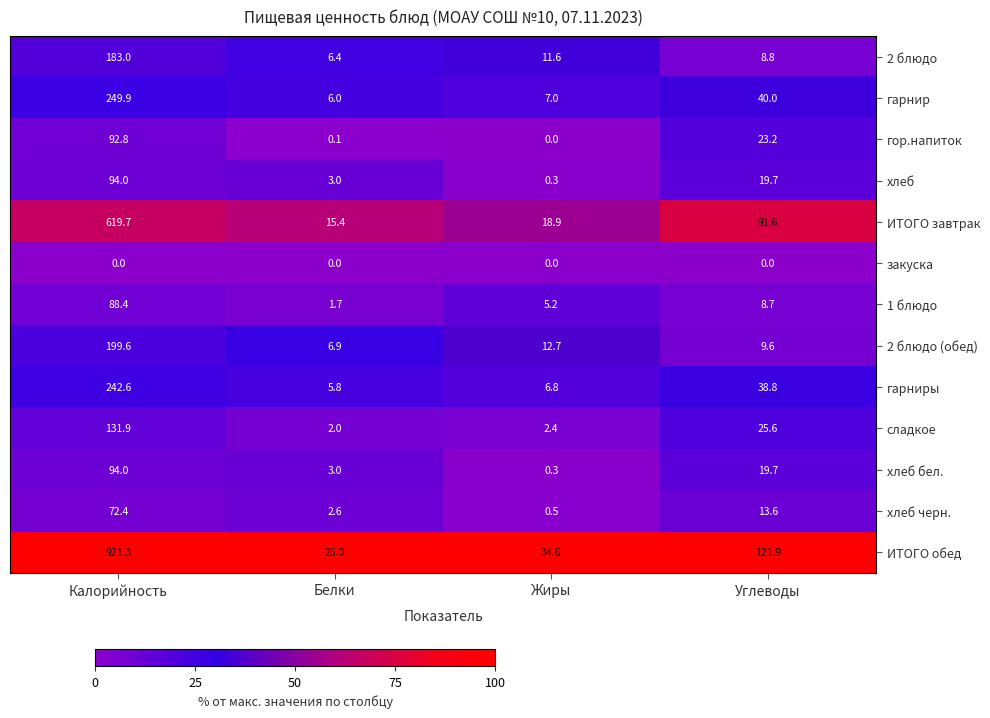

What is the average value of the гарнир series?

75.7